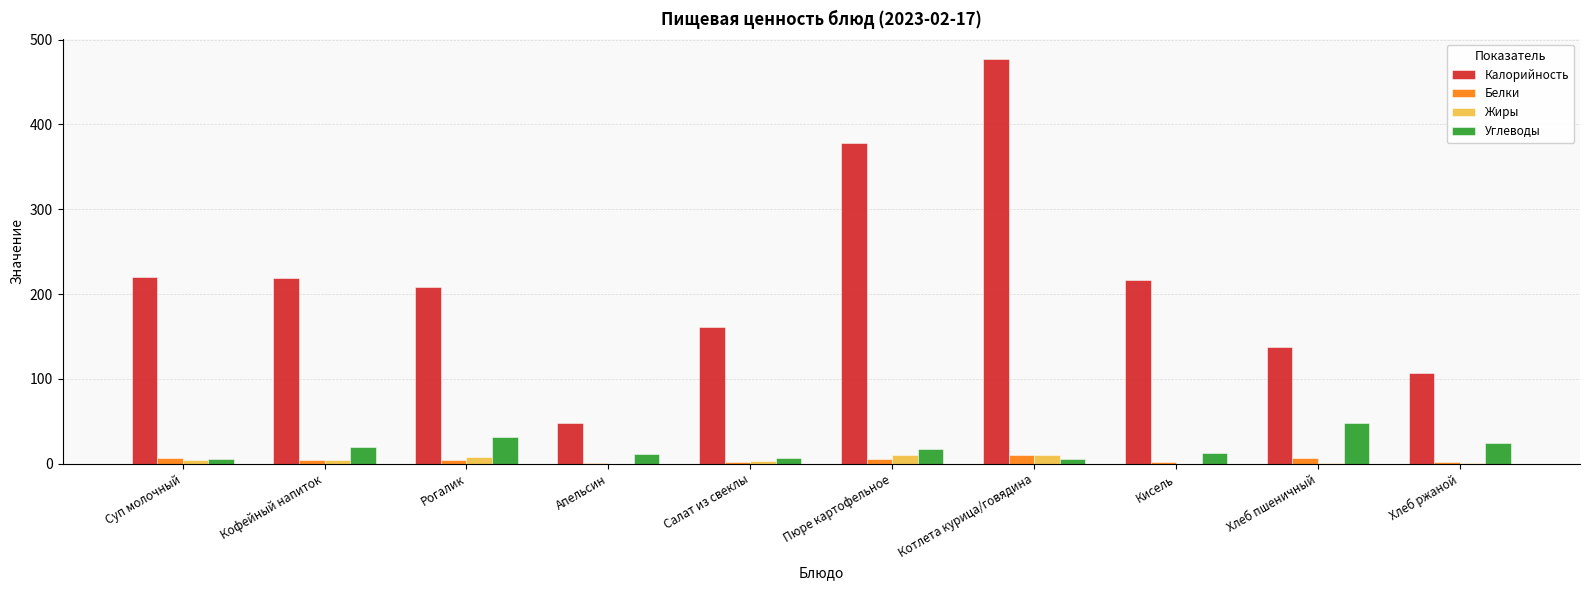

True or false: Калорийность has a value of 386.9 at Кофейный напиток.

False